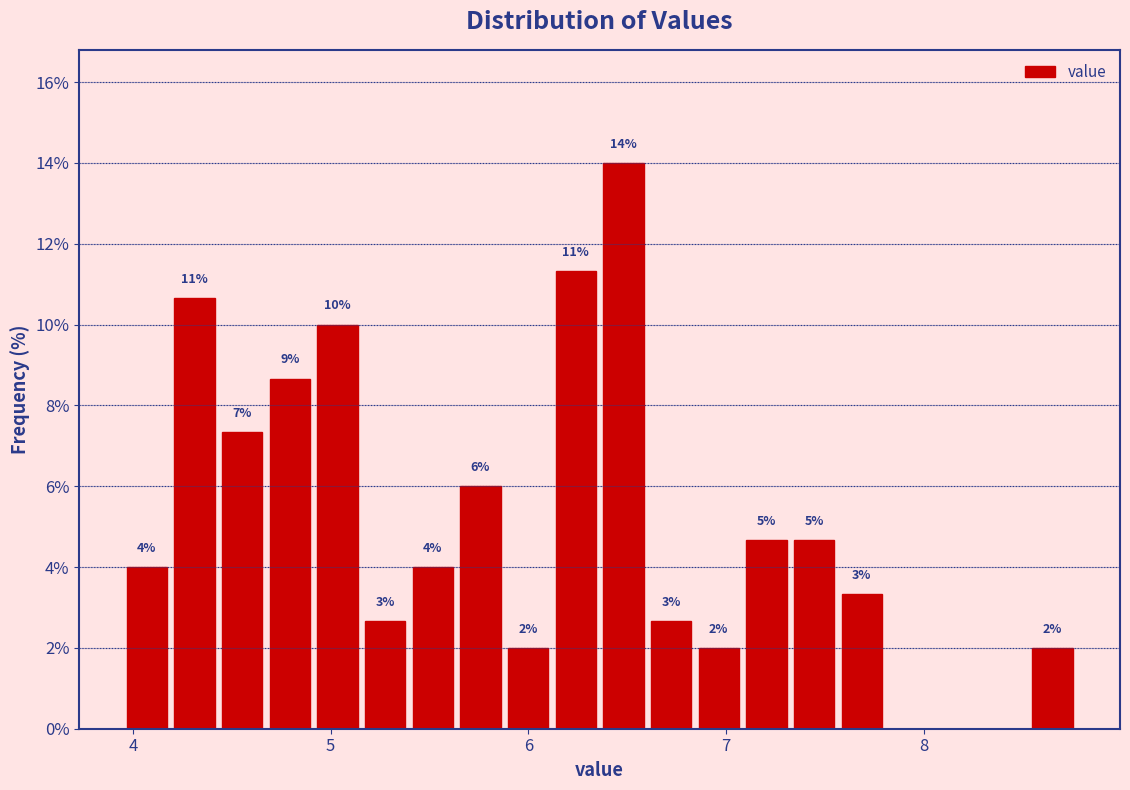

Around what value on the x-axis is the tallest bar? Give the approximate position of its centre, as read against the axis.

6.5